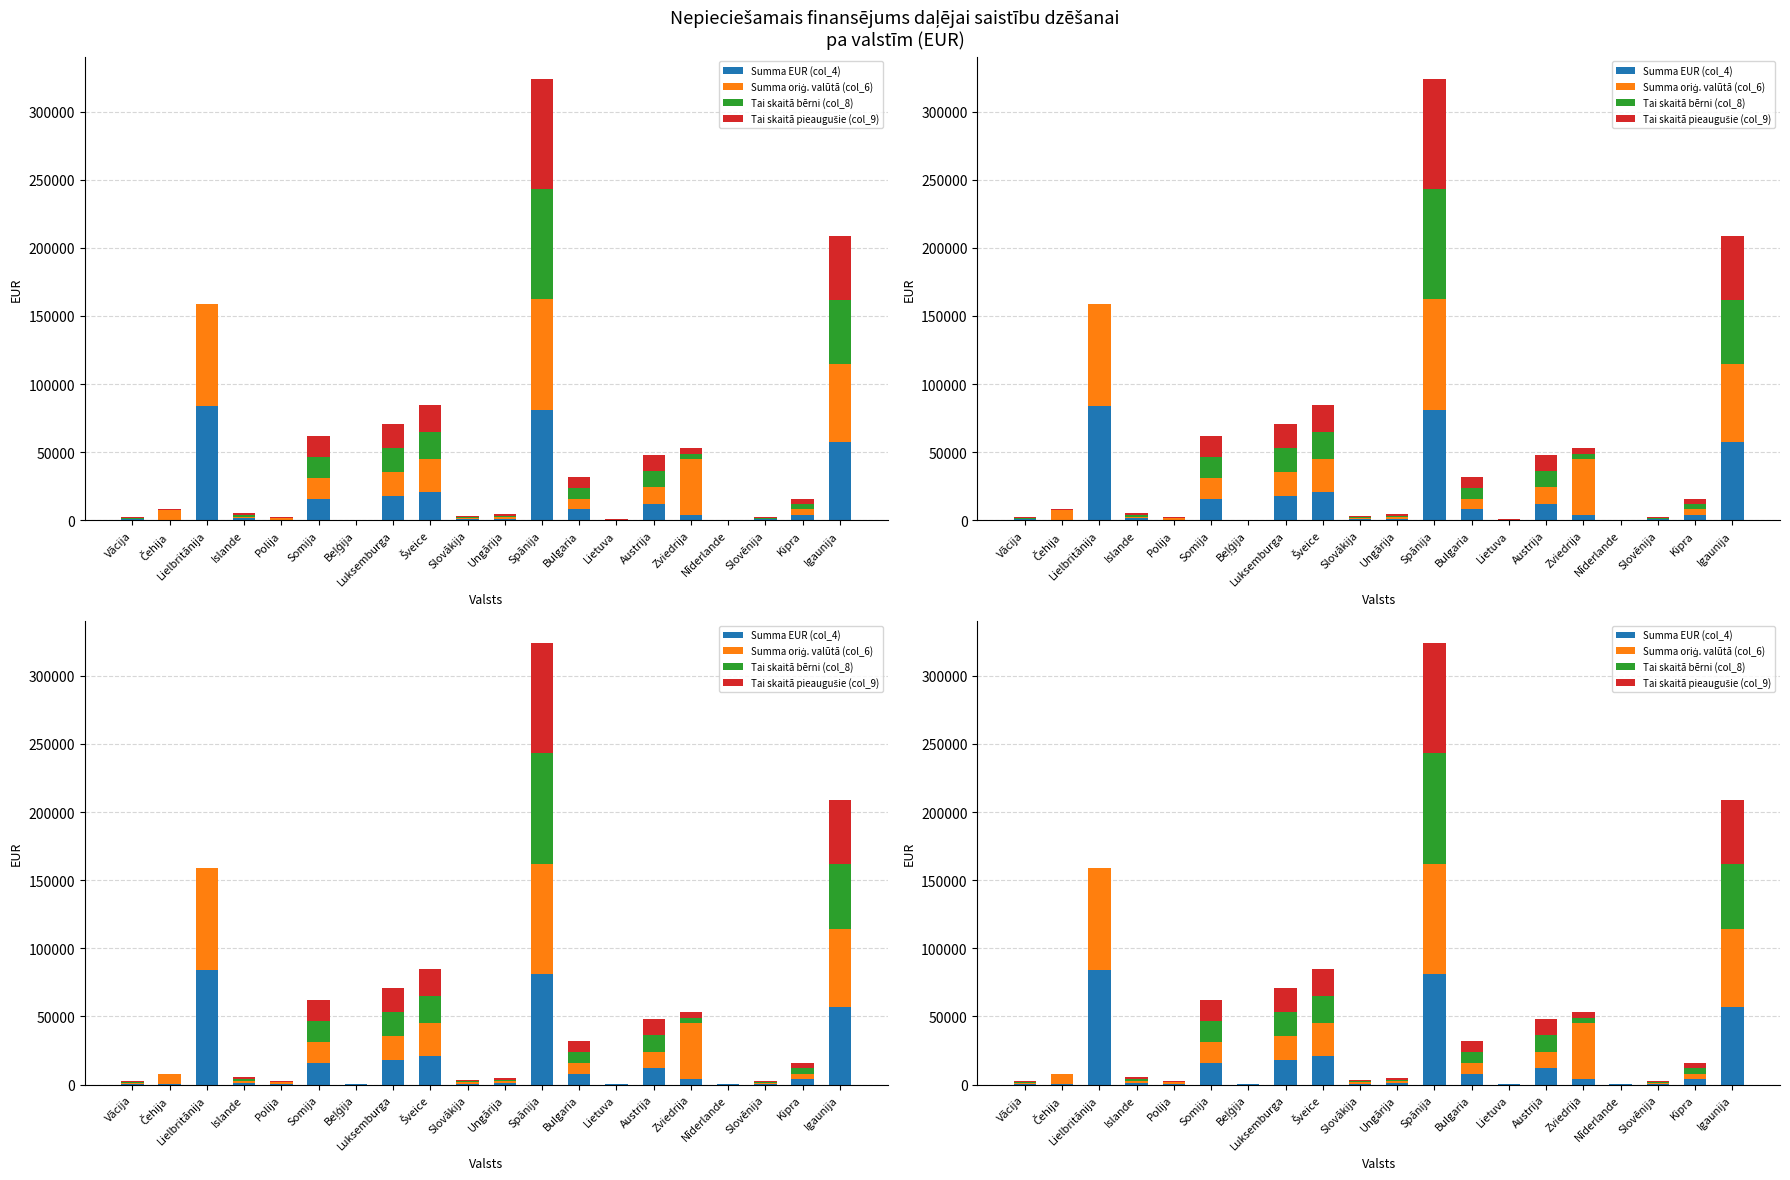

What is the sum of the Summa EUR (col_4) values at Vācija and Igaunija?

57804.9